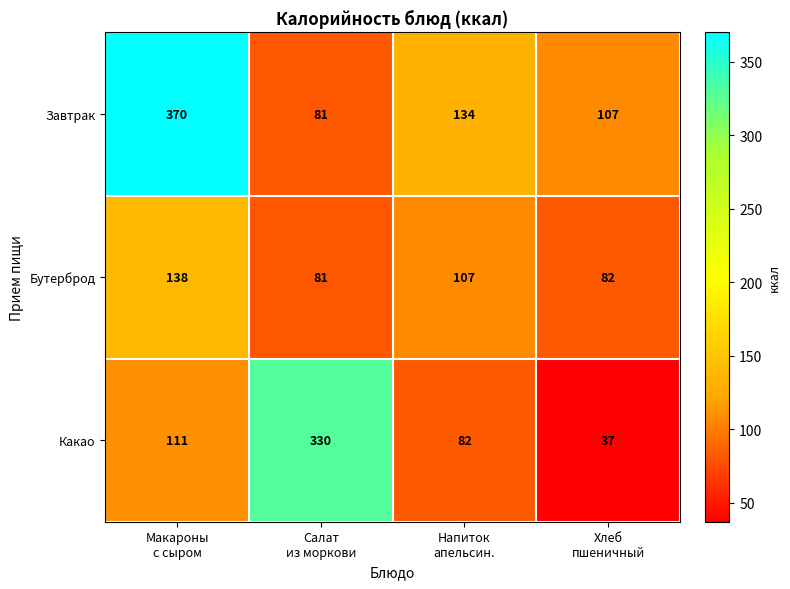

What is the maximum value shown in the chart?

370